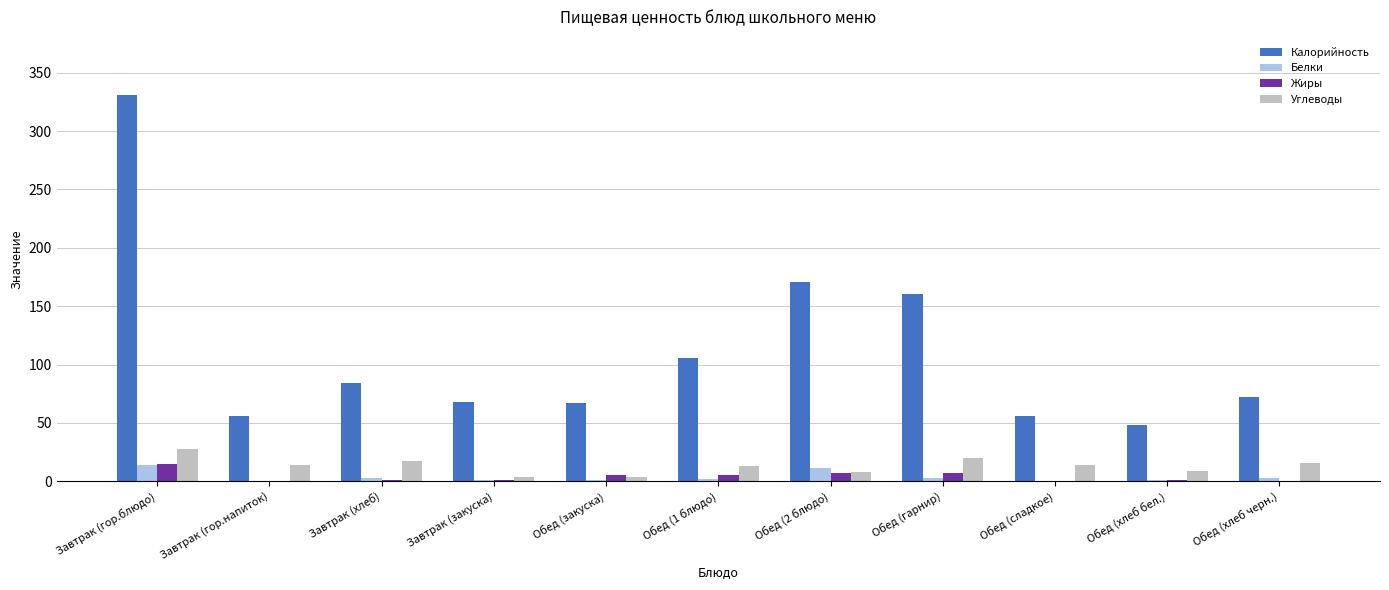

Count the number of data series in this chart.

4